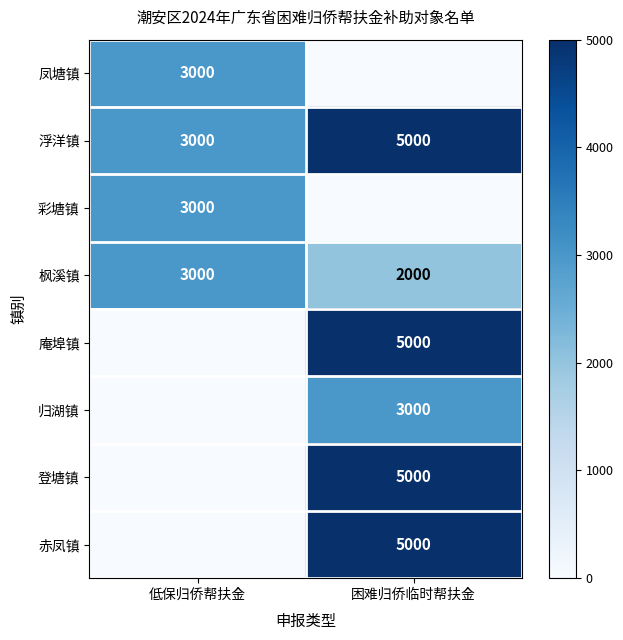

What is the sum of all 枫溪镇 values?

5000